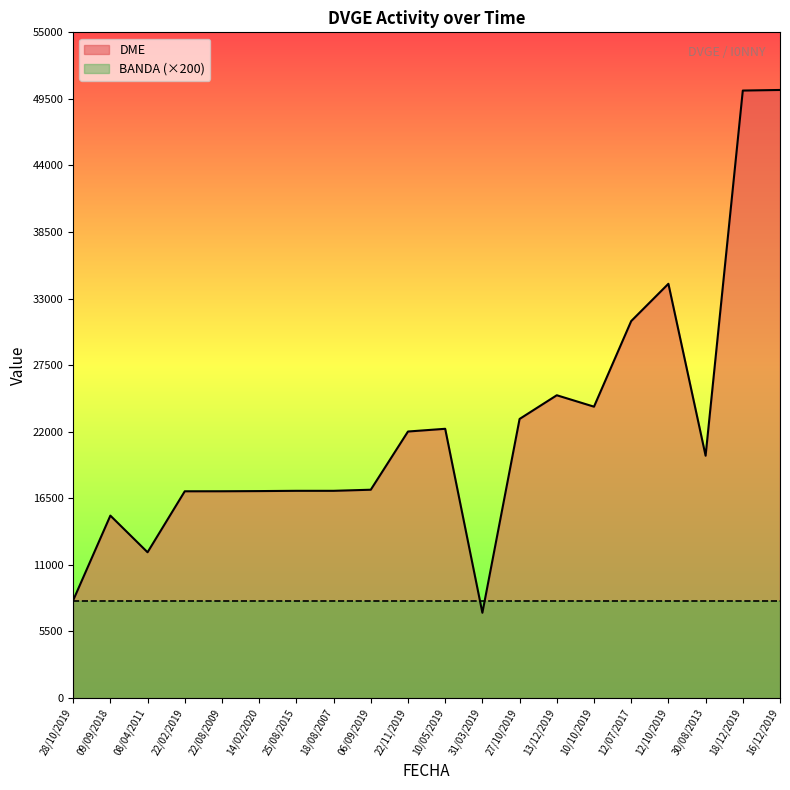

Reading left to right, transcribe all the data shown in this chart.

28/10/2019=8065	09/09/2018=15069	08/04/2011=12040	22/02/2019=17079	22/08/2009=17081	14/02/2020=17095	25/08/2015=17117	18/08/2007=17117	06/09/2019=17208	22/11/2019=22017	10/05/2019=22242	31/03/2019=7039	27/10/2019=23055	13/12/2019=25014	10/10/2019=24070	12/07/2017=31142	12/10/2019=34223	30/08/2013=20019	18/12/2019=50189	16/12/2019=50238